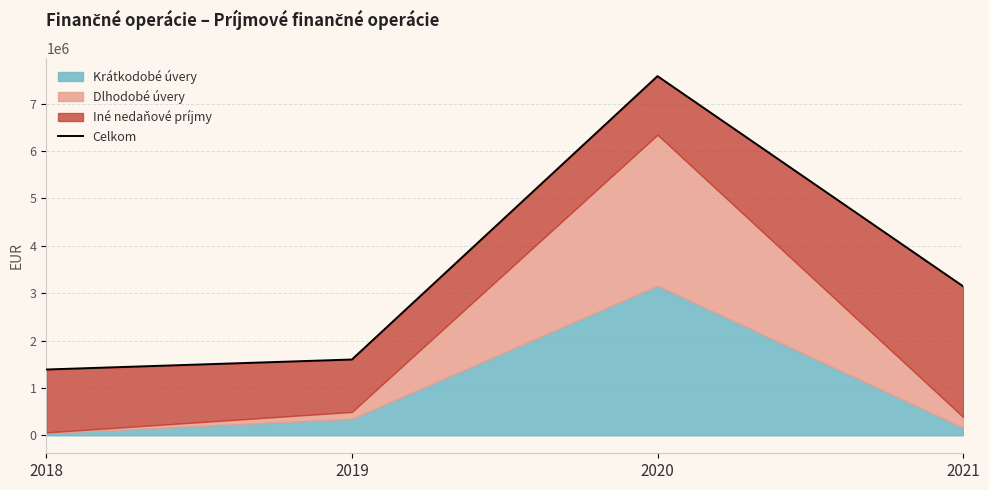

What is the change in value from 2018 to 2019?

+210866.9